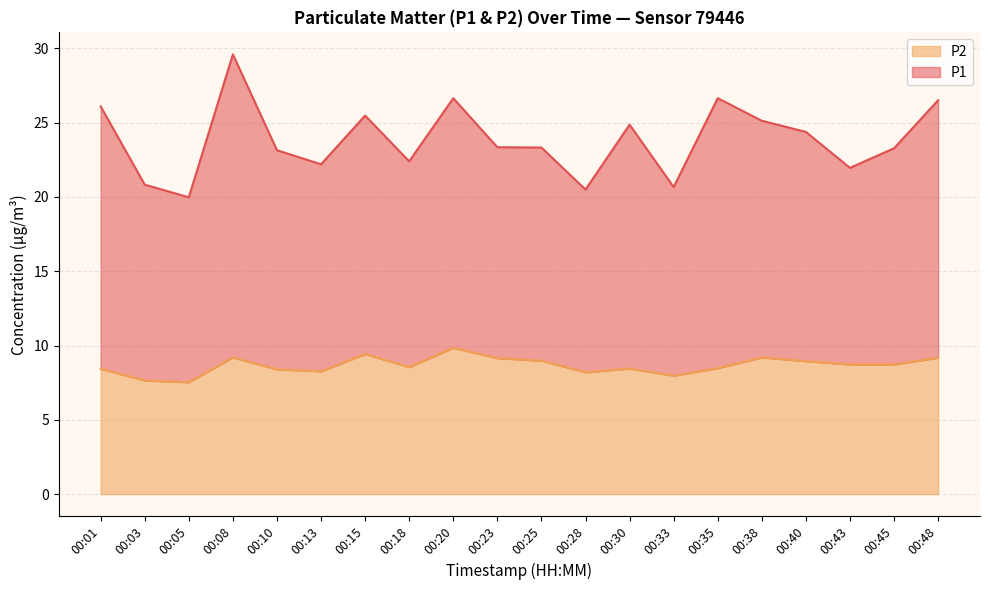

Which series changed the most between 00:05 and 00:25?

P1